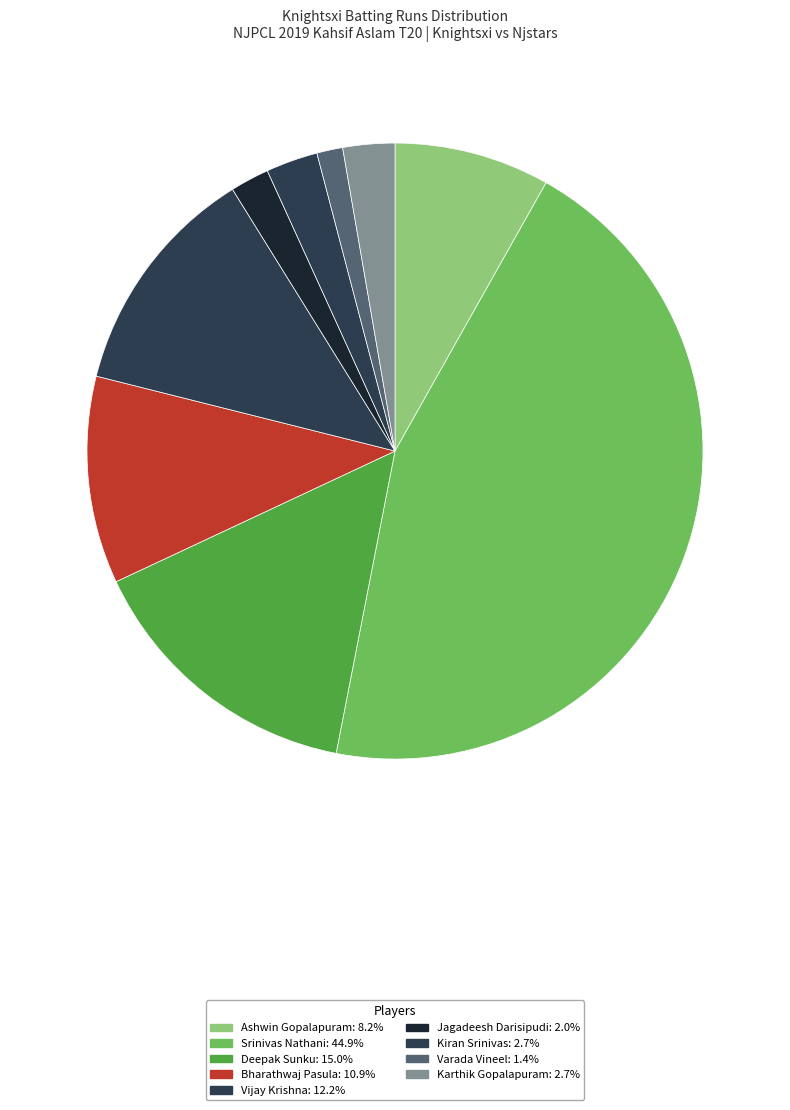

How many slices are in this pie chart?

9